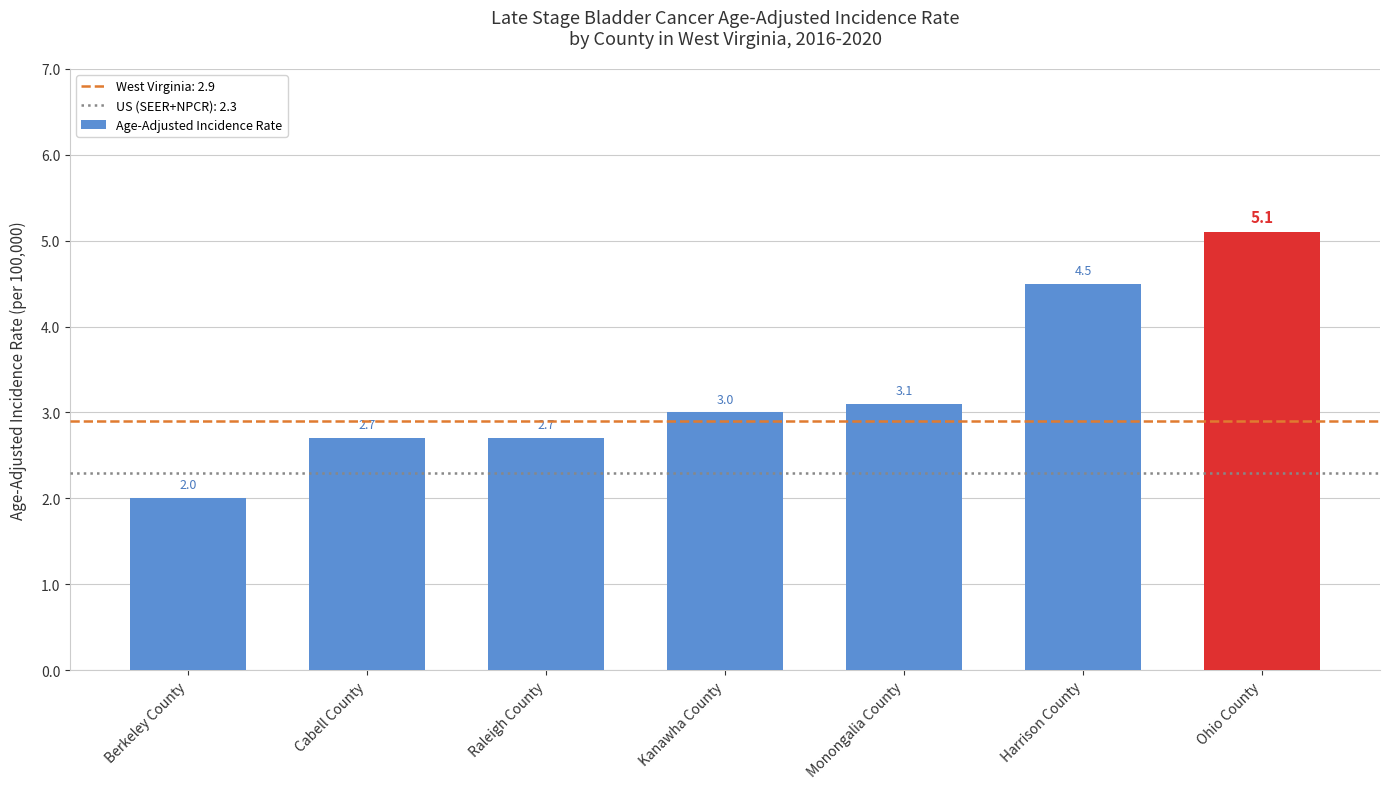

Which has a higher value, Kanawha County or Harrison County?

Harrison County